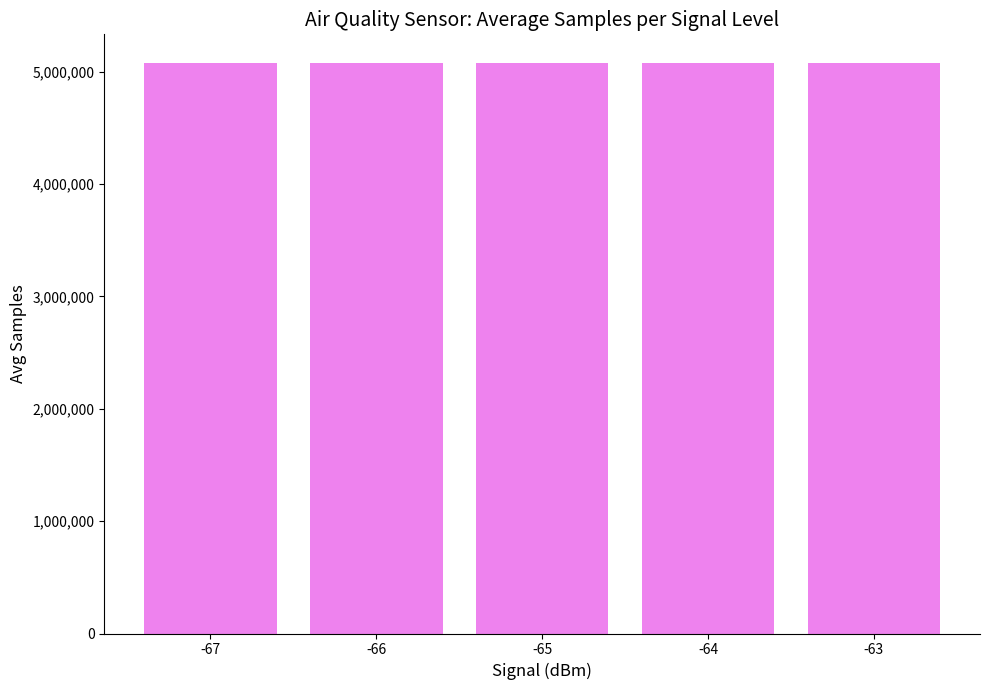

What is the sum of all values?

25392978.9